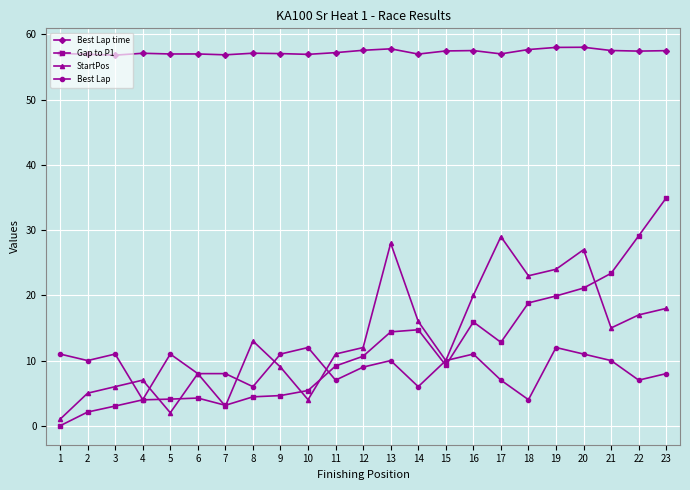

At how many categories does at least one series exceed 51?

23